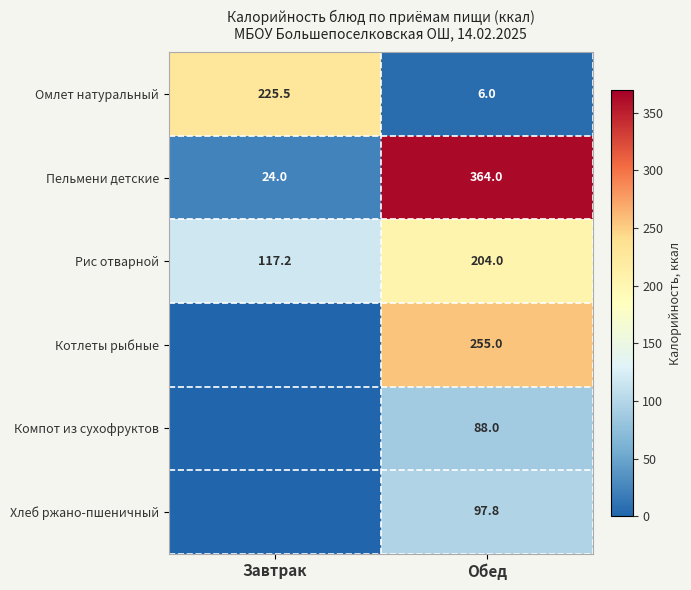

List the labels in order of Пельмени детские value, largest first.

Обед, Завтрак